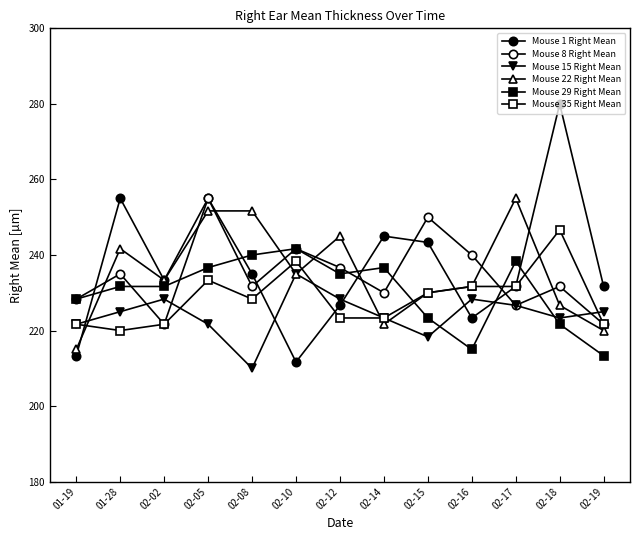

How many lines are shown in the chart?

6